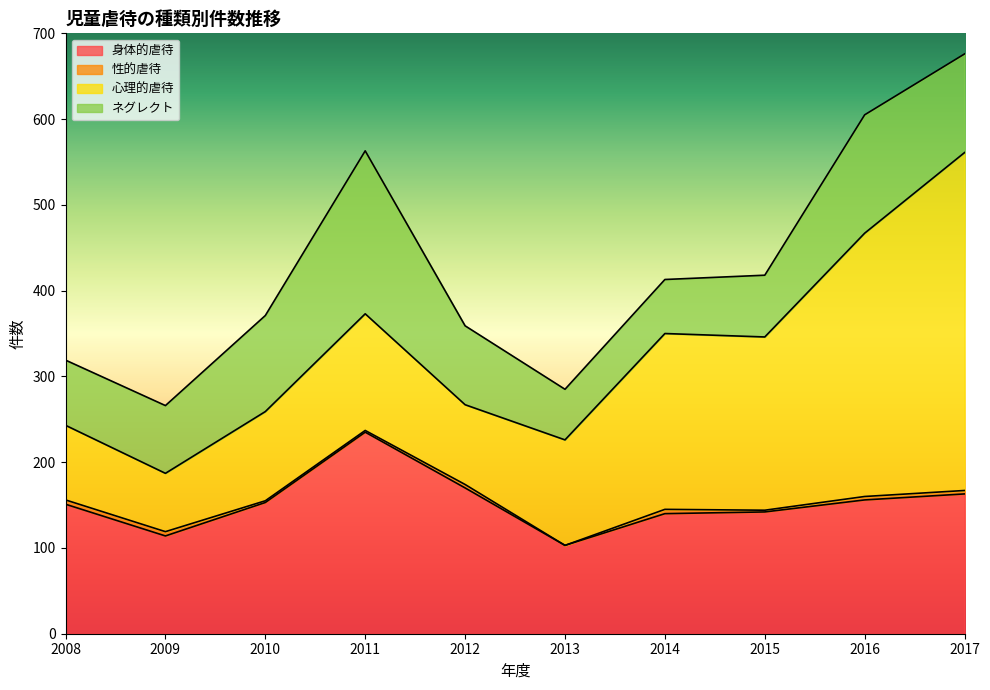

What is the value of the ネグレクト point at the 10th from the left?

115